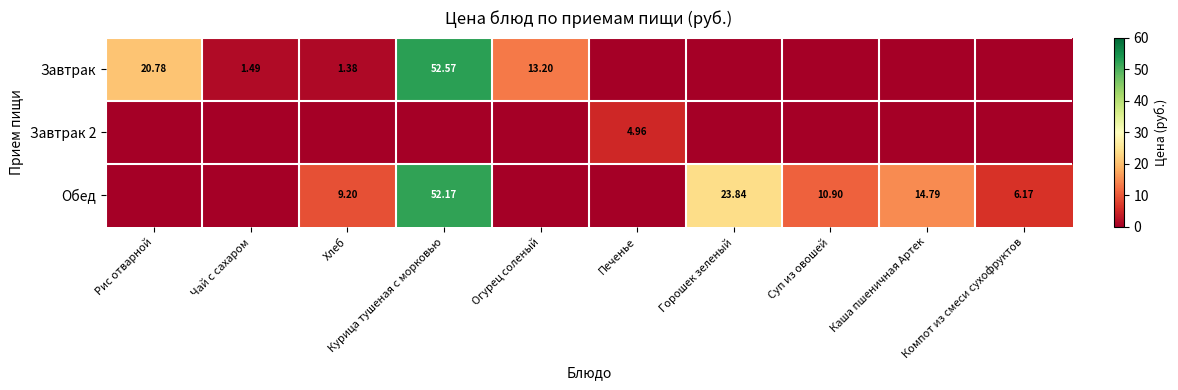

Rank the series by their maximum value, from highest to lowest.

Завтрак, Обед, Завтрак 2